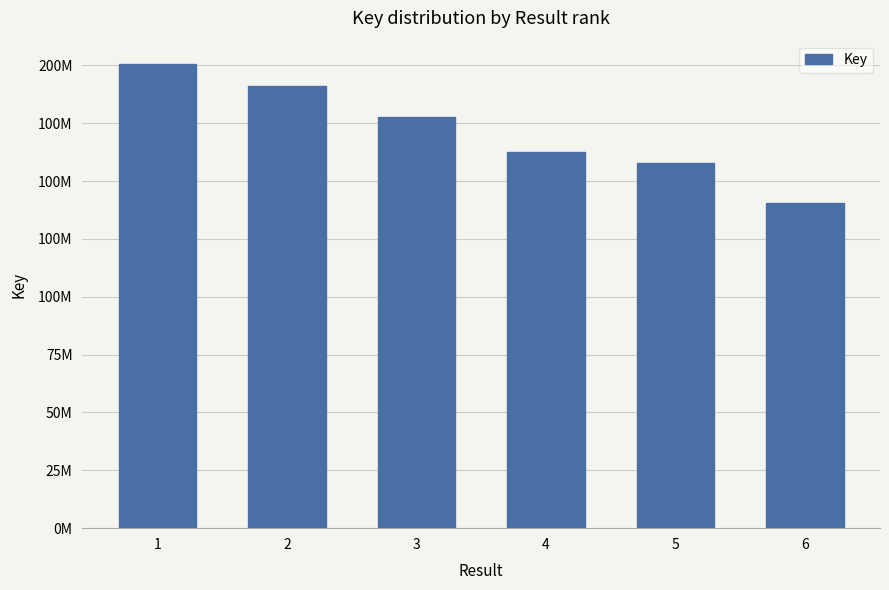

Rank the categories by value from lowest to highest.

6, 5, 4, 3, 2, 1